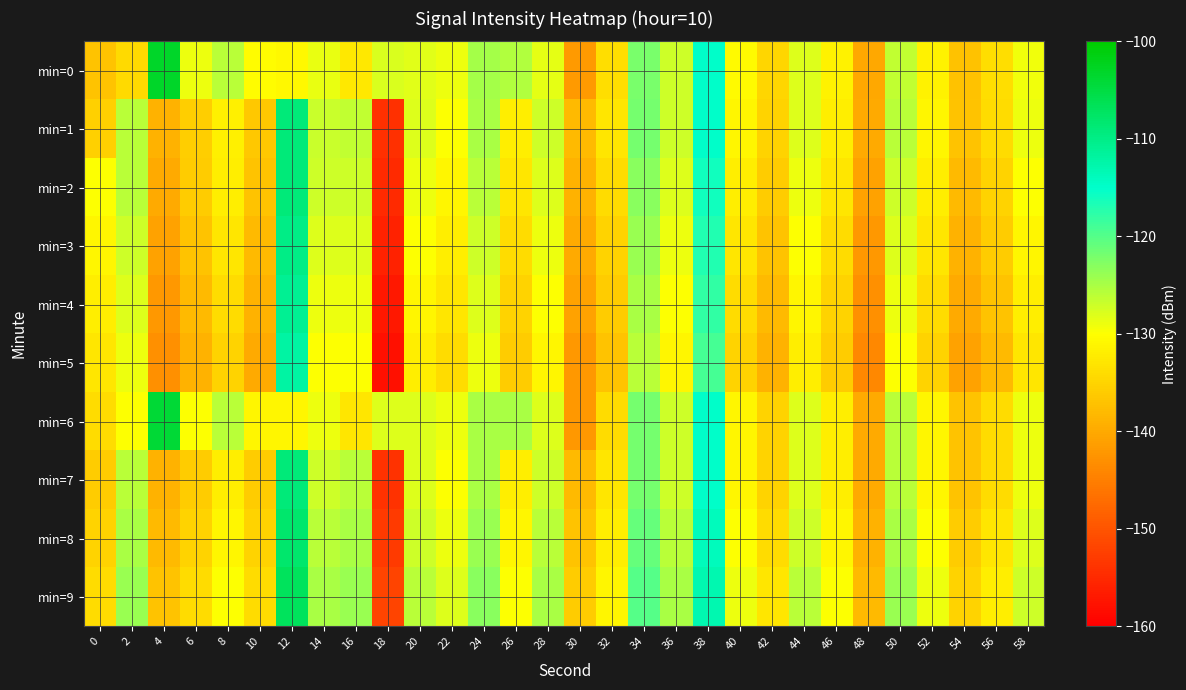

Reading left to right, list all the values displayed in this chart.

min=0: 0=-136.8	2=-134.2	4=-103.2	6=-129.0	8=-125.8	10=-130.3	12=-130.9	14=-128.6	16=-132.8	18=-127.8	20=-128.3	22=-129.0	24=-124.7	26=-125.4	28=-128.4	30=-142.0	32=-133.8	34=-122.2	36=-127.0	38=-114.9	40=-130.5	42=-134.9	44=-128.1	46=-131.6	48=-140.1	50=-126.3	52=-131.5	54=-137.3	56=-133.8	58=-129.3
min=1: 0=-135.5	2=-126.0	4=-139.0	6=-135.7	8=-131.8	10=-136.4	12=-108.9	14=-126.9	16=-126.4	18=-154.3	20=-128.0	22=-130.0	24=-125.0	26=-132.0	28=-127.0	30=-138.0	32=-133.0	34=-122.0	36=-127.0	38=-115.0	40=-131.0	42=-135.0	44=-128.0	46=-132.0	48=-140.0	50=-126.0	52=-131.0	54=-137.0	56=-134.0	58=-129.0
min=2: 0=-130.0	2=-126.0	4=-140.0	6=-136.0	8=-132.0	10=-137.0	12=-109.0	14=-127.0	16=-127.0	18=-155.0	20=-129.0	22=-131.0	24=-126.0	26=-133.0	28=-128.0	30=-139.0	32=-134.0	34=-123.0	36=-128.0	38=-116.0	40=-132.0	42=-136.0	44=-129.0	46=-133.0	48=-141.0	50=-127.0	52=-132.0	54=-138.0	56=-135.0	58=-130.0
min=3: 0=-131.0	2=-127.0	4=-141.0	6=-137.0	8=-133.0	10=-138.0	12=-110.0	14=-128.0	16=-128.0	18=-156.0	20=-130.0	22=-132.0	24=-127.0	26=-134.0	28=-129.0	30=-140.0	32=-135.0	34=-124.0	36=-129.0	38=-117.0	40=-133.0	42=-137.0	44=-130.0	46=-134.0	48=-142.0	50=-128.0	52=-133.0	54=-139.0	56=-136.0	58=-131.0
min=4: 0=-132.0	2=-128.0	4=-142.0	6=-138.0	8=-134.0	10=-139.0	12=-111.0	14=-129.0	16=-129.0	18=-157.0	20=-131.0	22=-133.0	24=-128.0	26=-135.0	28=-130.0	30=-141.0	32=-136.0	34=-125.0	36=-130.0	38=-118.0	40=-134.0	42=-138.0	44=-131.0	46=-135.0	48=-143.0	50=-129.0	52=-134.0	54=-140.0	56=-137.0	58=-132.0
min=5: 0=-133.0	2=-129.0	4=-143.0	6=-139.0	8=-135.0	10=-140.0	12=-112.0	14=-130.0	16=-130.0	18=-158.0	20=-132.0	22=-134.0	24=-129.0	26=-136.0	28=-131.0	30=-142.0	32=-137.0	34=-126.0	36=-131.0	38=-119.0	40=-135.0	42=-139.0	44=-132.0	46=-136.0	48=-144.0	50=-130.0	52=-135.0	54=-141.0	56=-138.0	58=-133.0
min=6: 0=-134.0	2=-130.0	4=-104.0	6=-130.0	8=-126.0	10=-131.0	12=-131.0	14=-129.0	16=-133.0	18=-128.0	20=-128.0	22=-129.0	24=-125.0	26=-125.0	28=-128.0	30=-142.0	32=-134.0	34=-122.0	36=-127.0	38=-115.0	40=-131.0	42=-135.0	44=-128.0	46=-132.0	48=-140.0	50=-126.0	52=-131.0	54=-137.0	56=-134.0	58=-129.0
min=7: 0=-136.0	2=-126.0	4=-139.0	6=-136.0	8=-132.0	10=-136.0	12=-109.0	14=-127.0	16=-126.0	18=-154.0	20=-128.0	22=-130.0	24=-125.0	26=-132.0	28=-127.0	30=-138.0	32=-133.0	34=-122.0	36=-127.0	38=-115.0	40=-131.0	42=-135.0	44=-128.0	46=-132.0	48=-140.0	50=-126.0	52=-131.0	54=-137.0	56=-134.0	58=-129.0
min=8: 0=-135.0	2=-125.0	4=-138.0	6=-135.0	8=-131.0	10=-135.0	12=-108.0	14=-126.0	16=-125.0	18=-153.0	20=-127.0	22=-129.0	24=-124.0	26=-131.0	28=-126.0	30=-137.0	32=-132.0	34=-121.0	36=-126.0	38=-114.0	40=-130.0	42=-134.0	44=-127.0	46=-131.0	48=-139.0	50=-125.0	52=-130.0	54=-136.0	56=-133.0	58=-128.0
min=9: 0=-134.0	2=-124.0	4=-137.0	6=-134.0	8=-130.0	10=-134.0	12=-107.0	14=-125.0	16=-124.0	18=-152.0	20=-126.0	22=-128.0	24=-123.0	26=-130.0	28=-125.0	30=-136.0	32=-131.0	34=-120.0	36=-125.0	38=-113.0	40=-129.0	42=-133.0	44=-126.0	46=-130.0	48=-138.0	50=-124.0	52=-129.0	54=-135.0	56=-132.0	58=-127.0